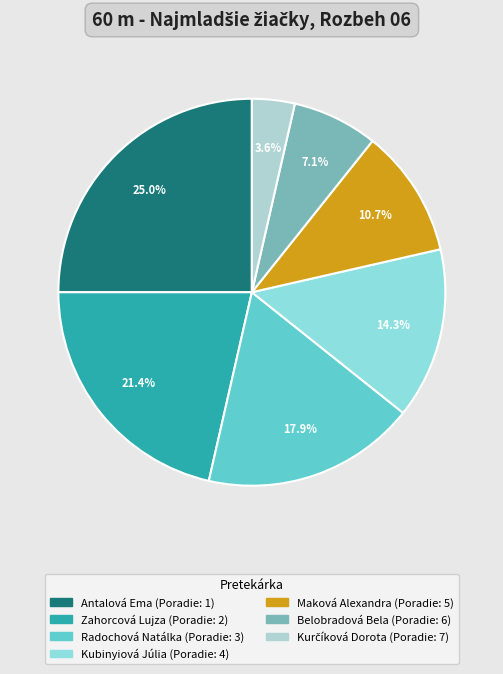

What percentage is the Maková Alexandra slice, to the nearest percent?

11%